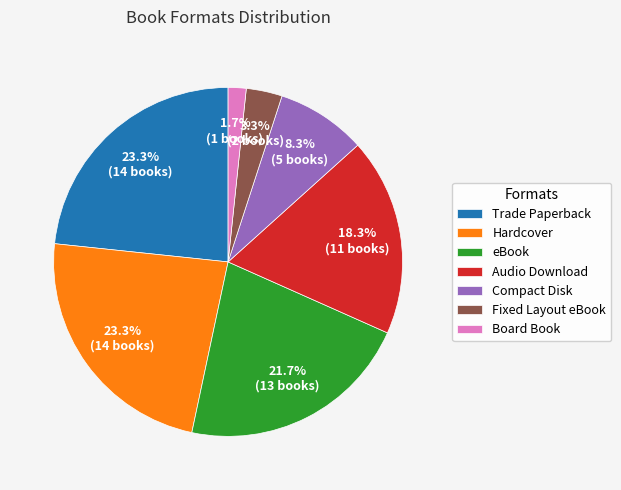

What percentage is the Board Book slice, to the nearest percent?

2%